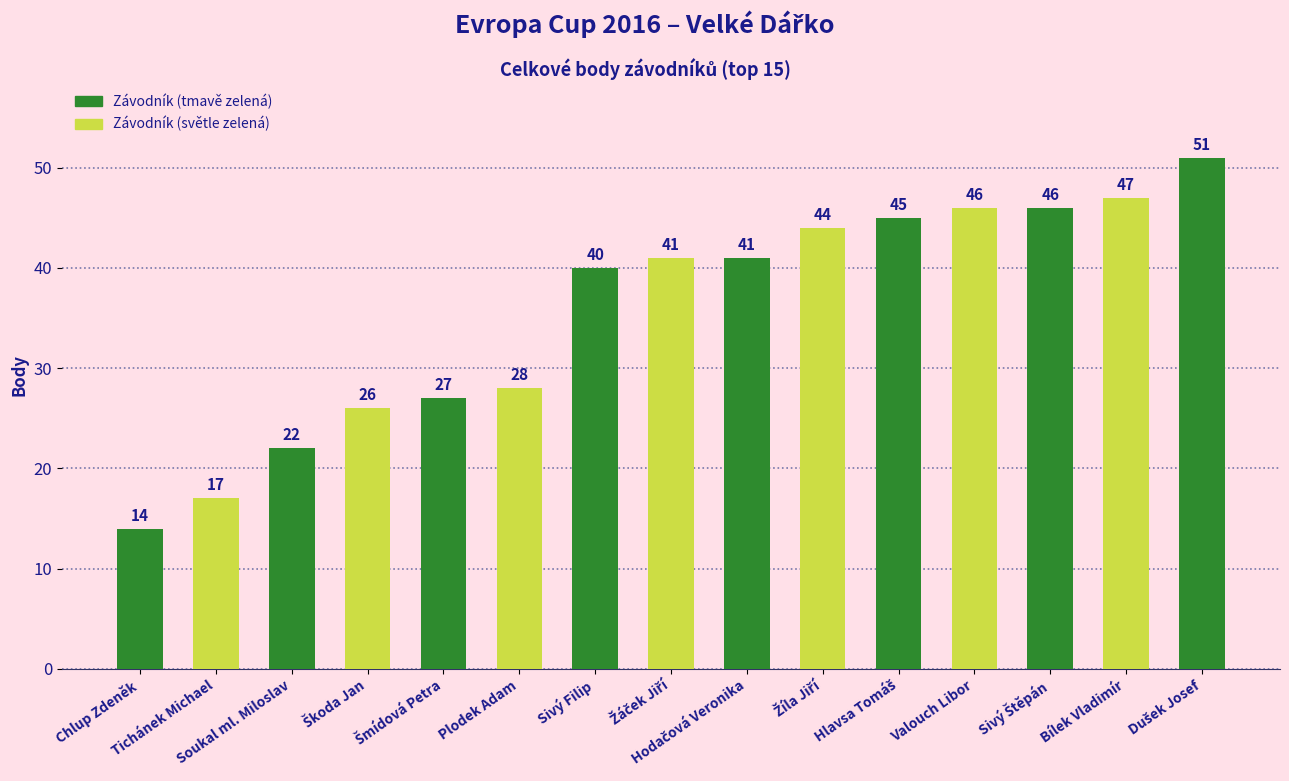

How many data points are less than 41?

7